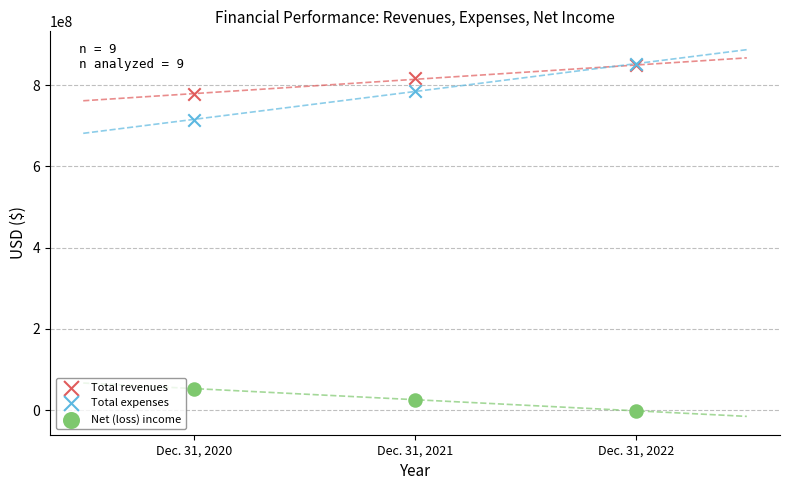

Across all series, what Y value is closest to 424949620?

714547407